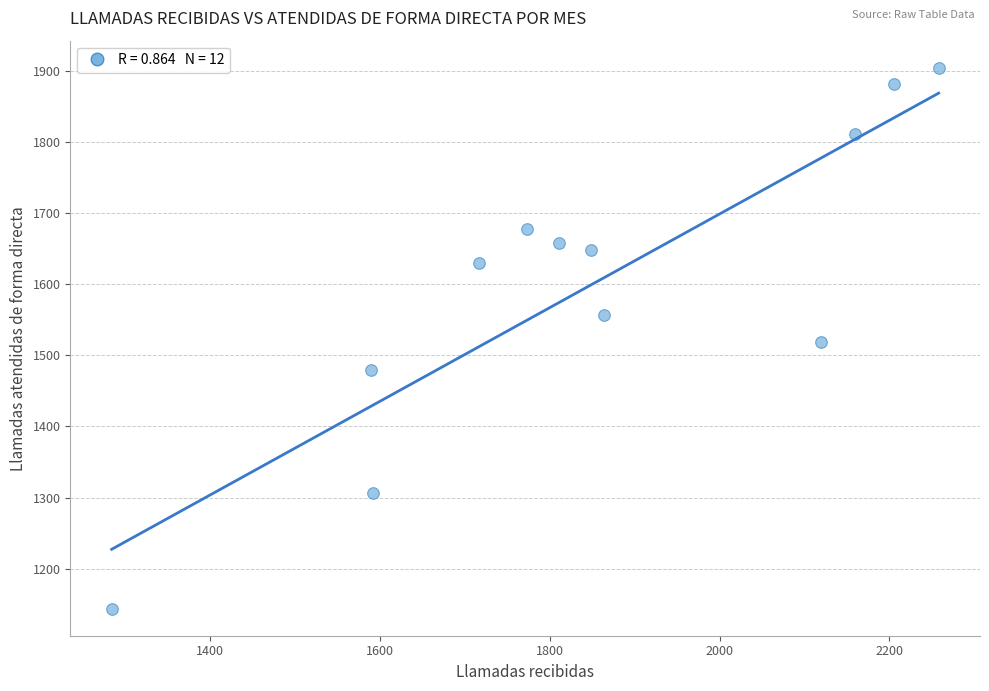

What is the range of Y values (max minus min)?

760